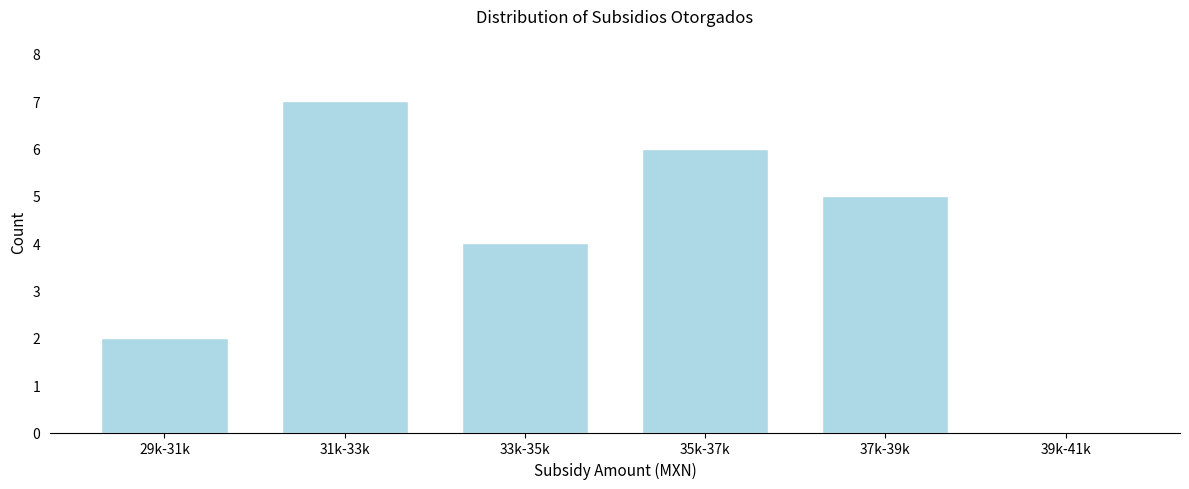

Reading left to right, what are all the values shown in this chart?

29k-31k=2	31k-33k=7	33k-35k=4	35k-37k=6	37k-39k=5	39k-41k=0